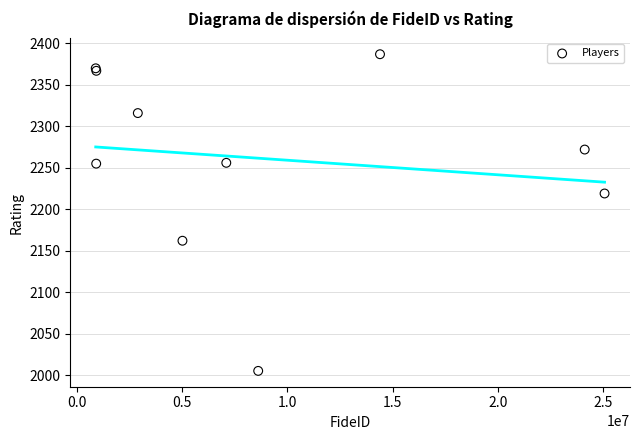

What Y value in the scatter plot is closest to 2196?

2219